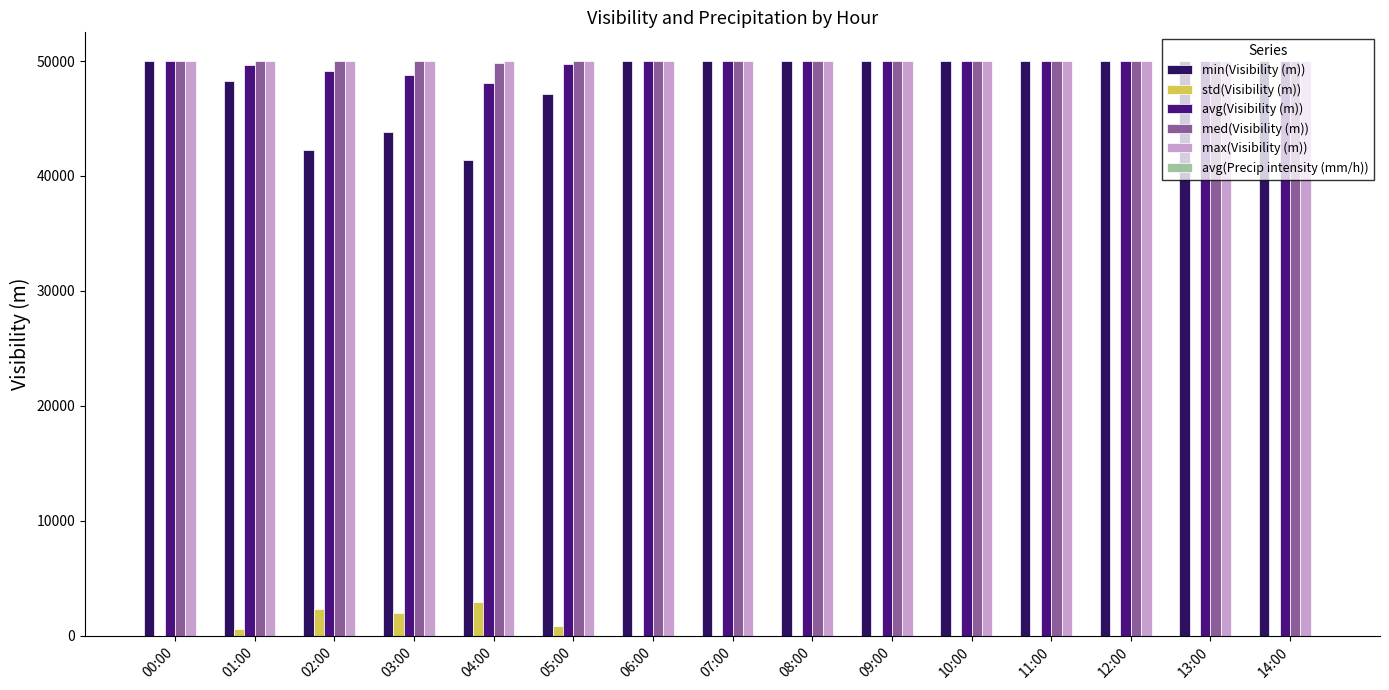

True or false: max(Visibility (m)) has a value of 15856 at 14:00.

False